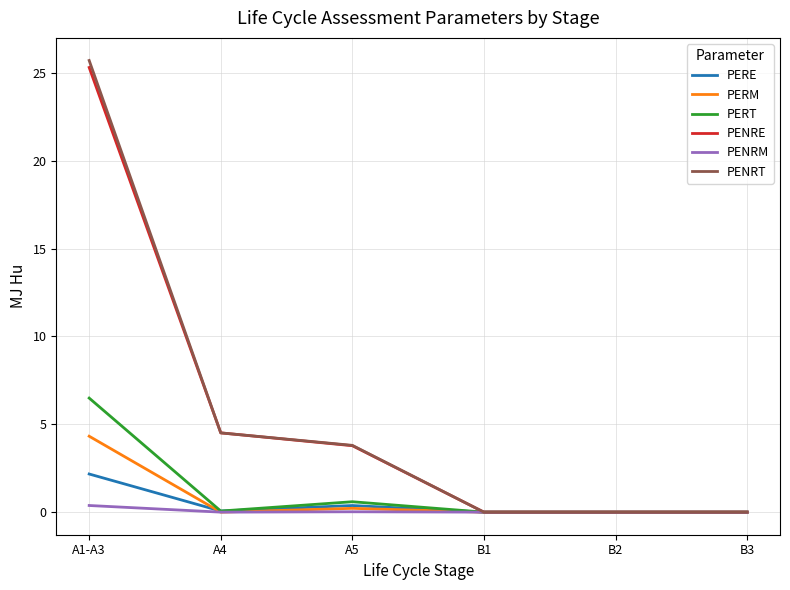

Which label corresponds to the largest value in the chart?

A1-A3